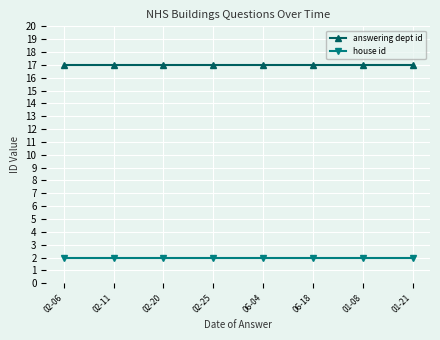

Reading left to right, list all the values displayed in this chart.

answering dept id: 17	17	17	17	17	17	17	17
house id: 2	2	2	2	2	2	2	2